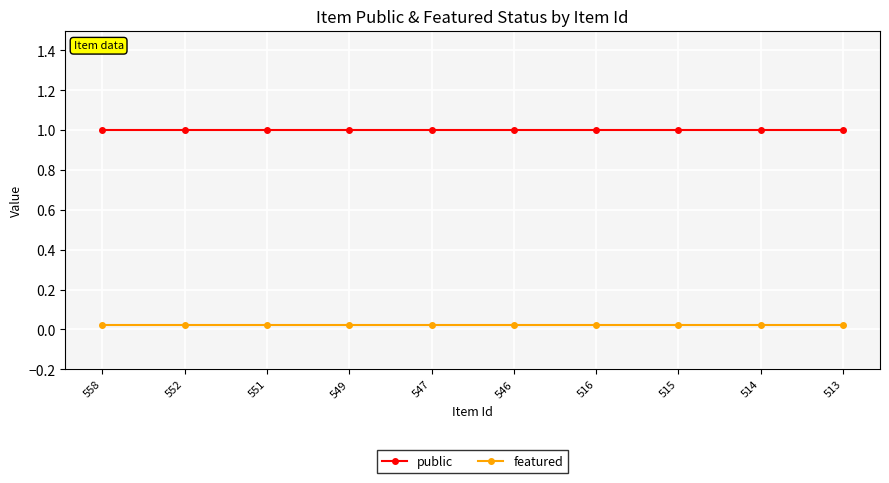

Is this an area chart (filled region under the line)?

No